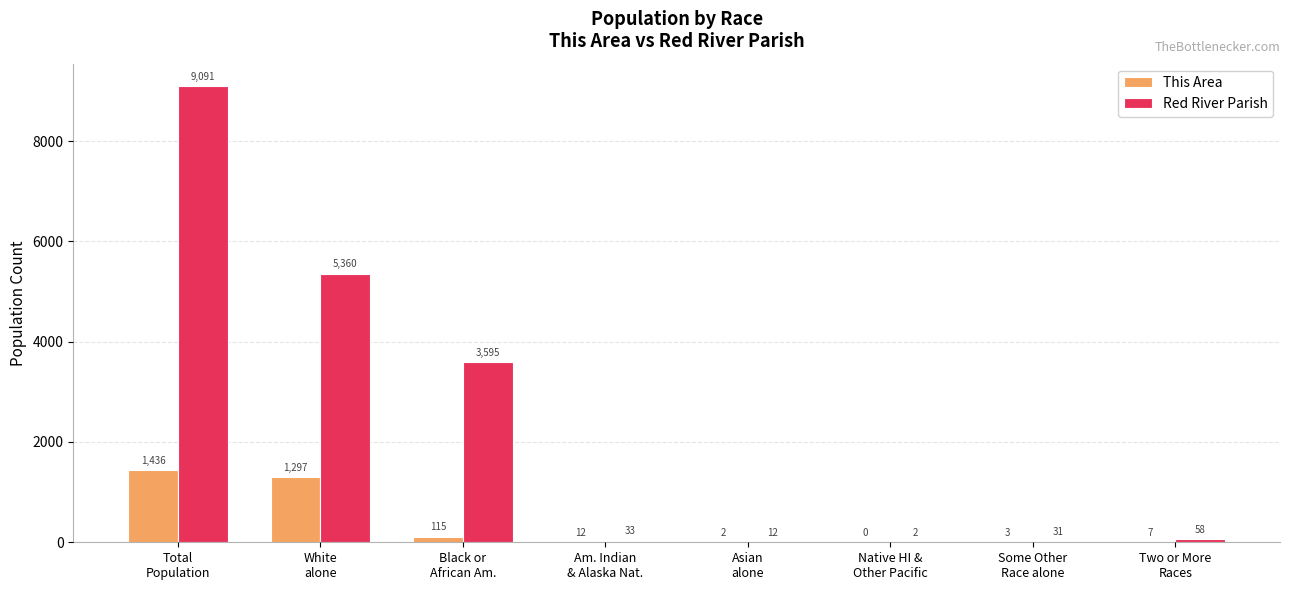

What is the sum of all Red River Parish values?

18182